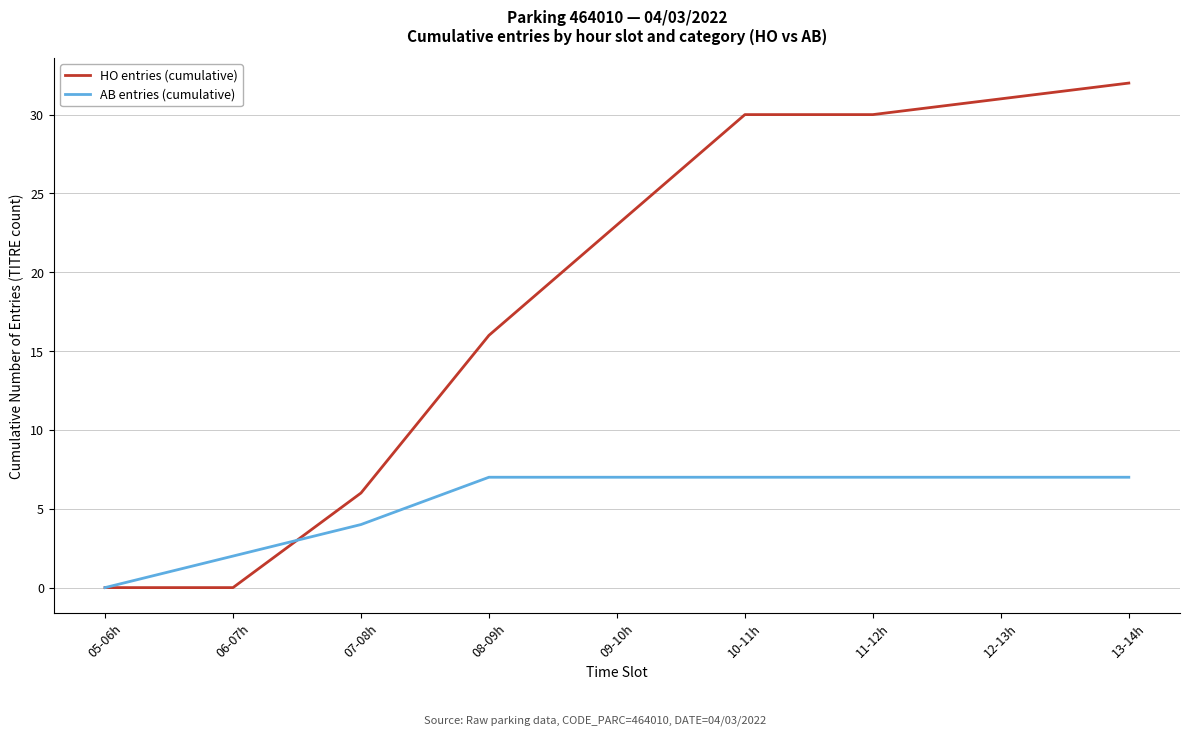

What position from the right is 12-13h?

2